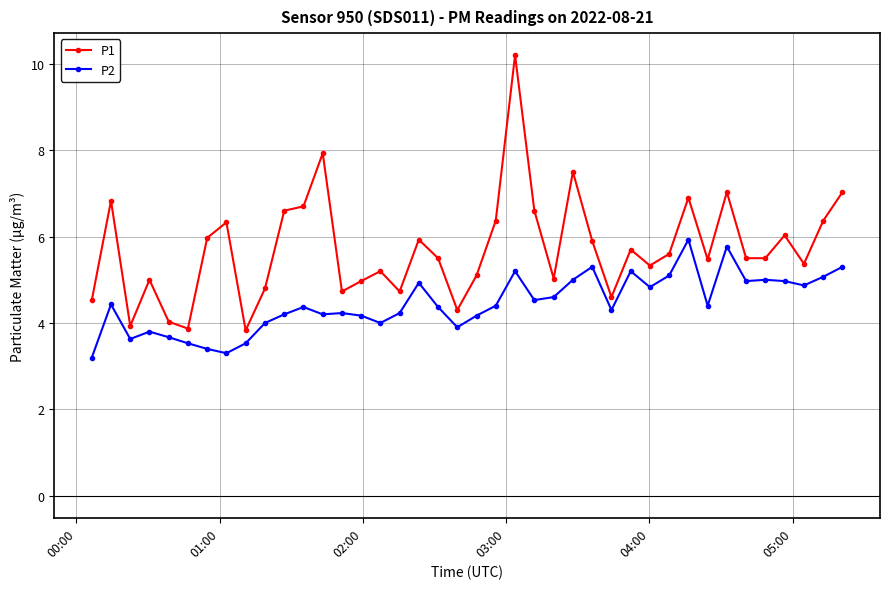

True or false: P2 and P1 intersect in this chart.

False